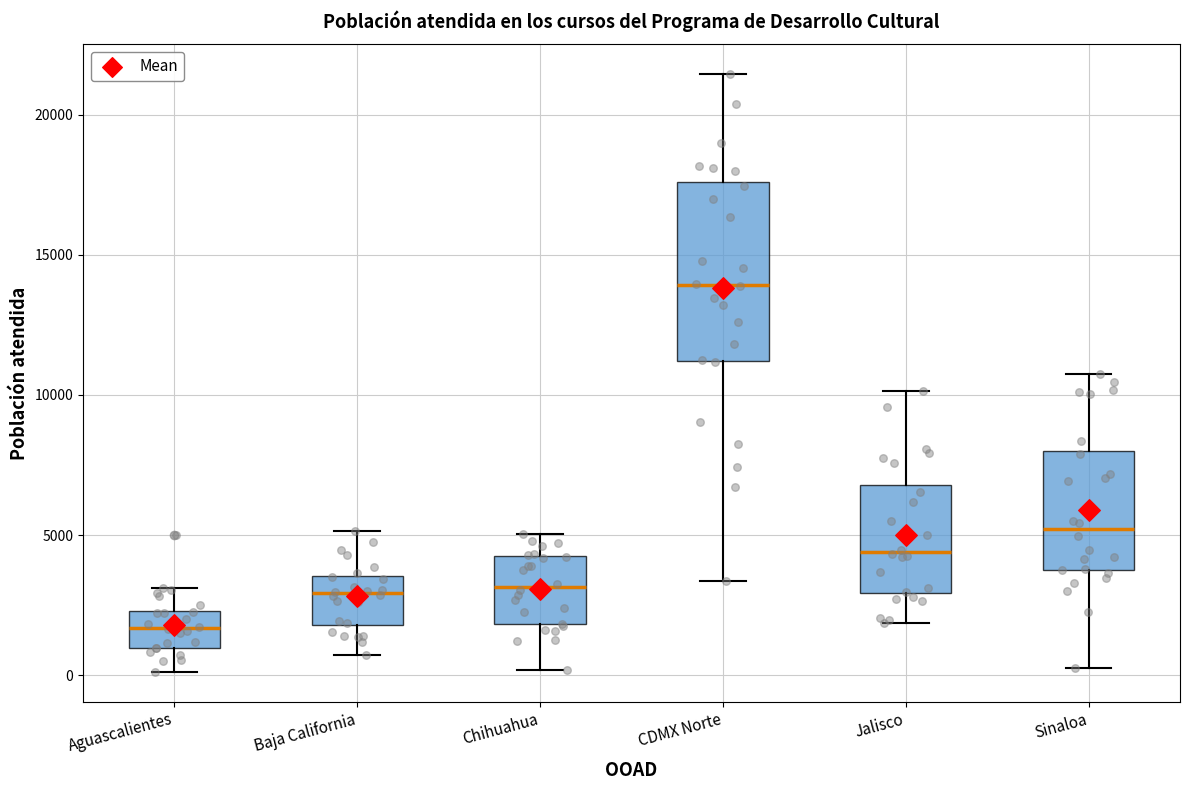

Which box's median line is the highest?

CDMX Norte